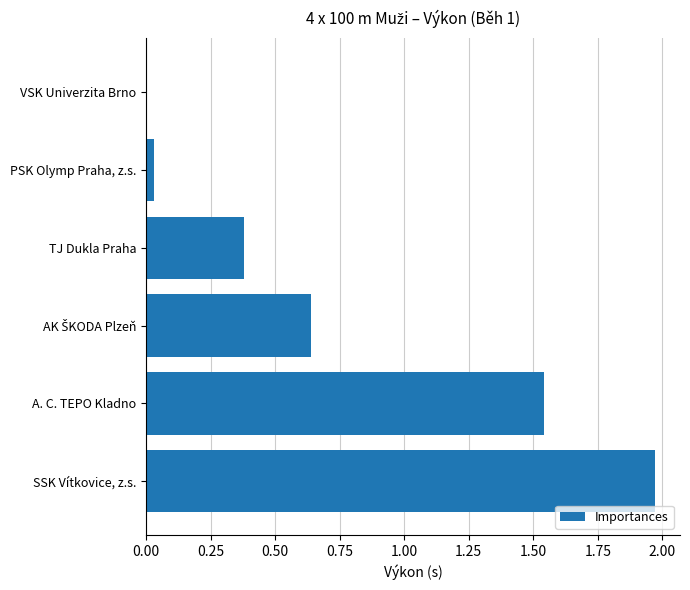

True or false: the data shows 1.0 at VSK Univerzita Brno.

False